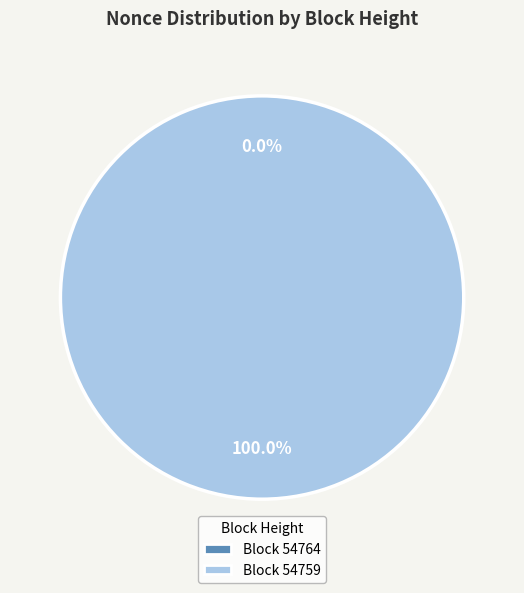

Which slice is the largest?

54759